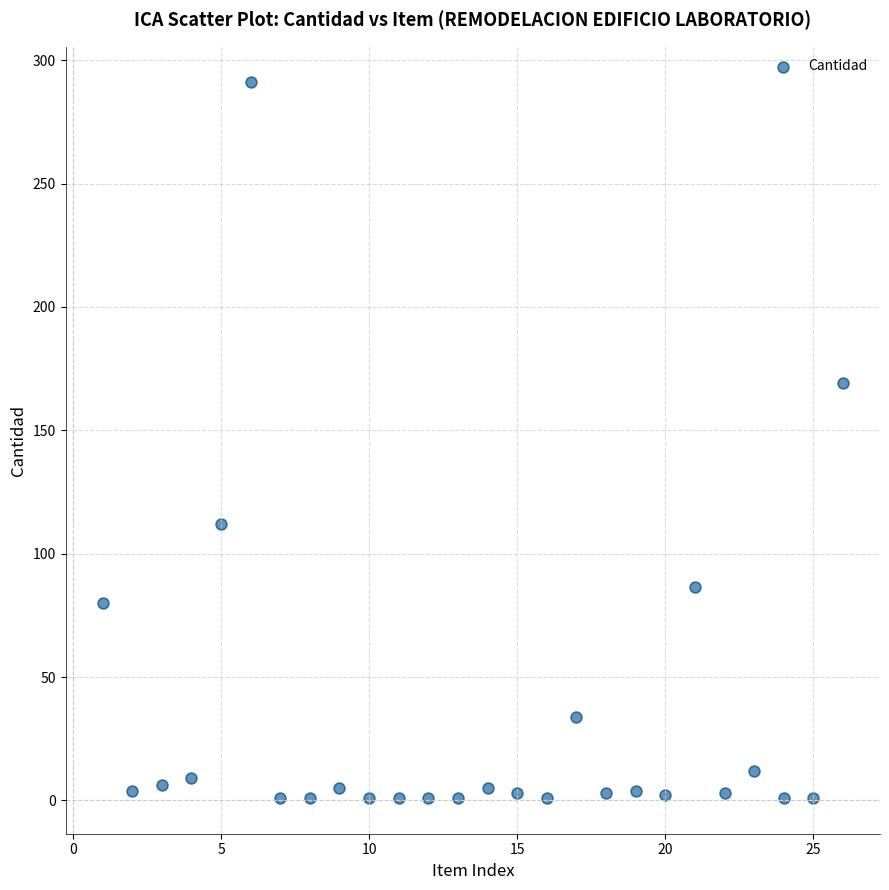

What Y value in the scatter plot is closest to 146?

169.0